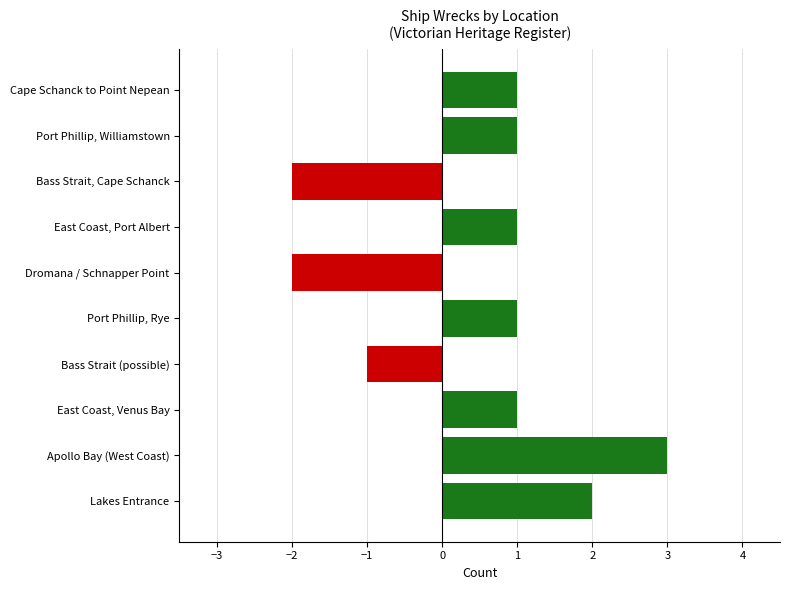

What is the ratio of the value at Apollo Bay (West Coast) to the value at East Coast, Port Albert?

3.0